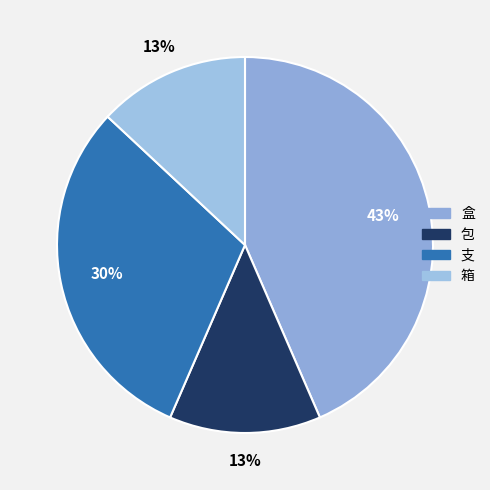

To the nearest percent, what is the combined percentage of 盒 and 箱?

57%